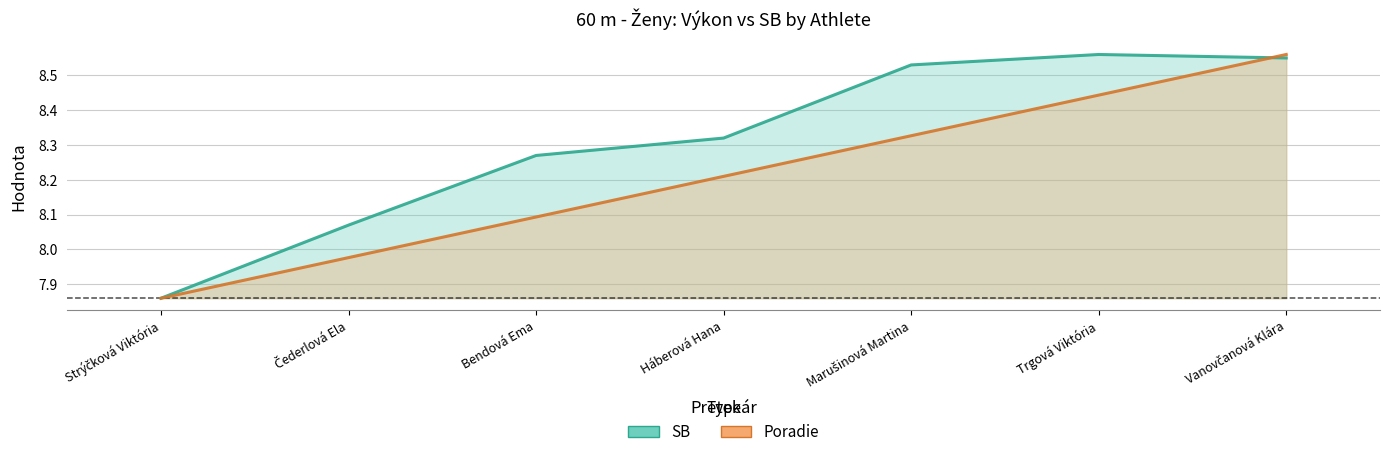

Between Bendová Ema and Háberová Hana, which series saw the biggest shift?

Poradie